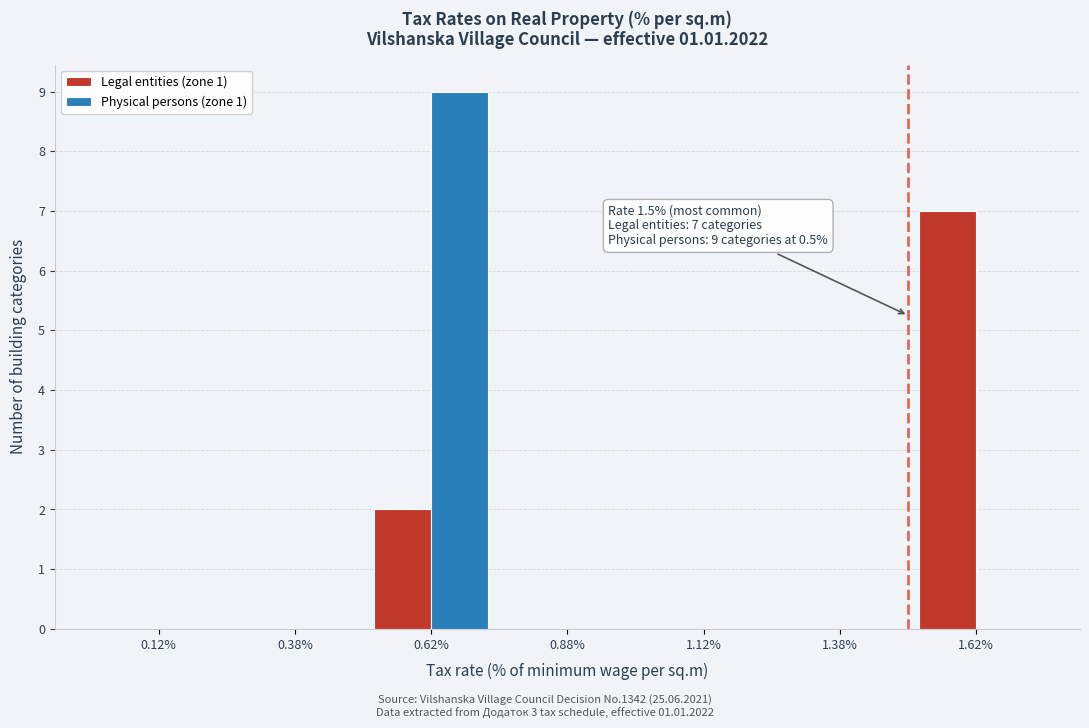

In the Legal entities (zone 1) series, which range on the x-axis has the tallest bar?

1.50 to 1.75